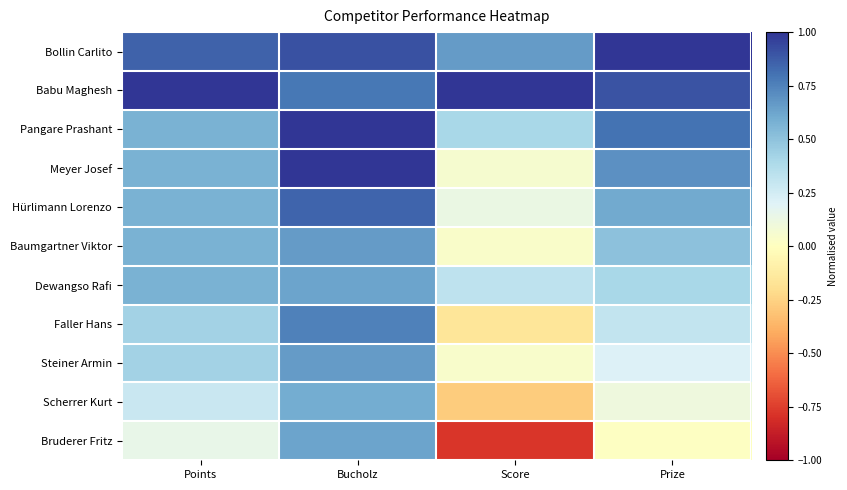

Which series changed the most between Bucholz and Prize?

Bruderer Fritz